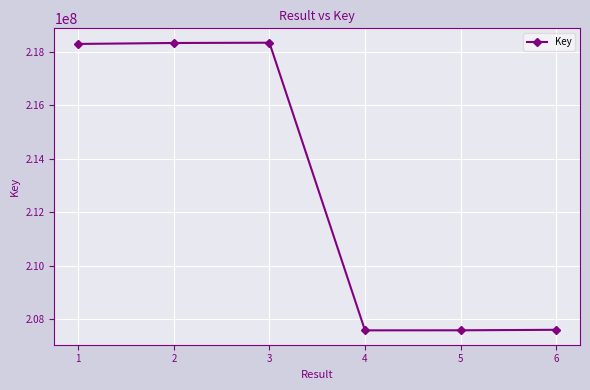

What is the approximate value at 5, to the nearest 10?

207576010